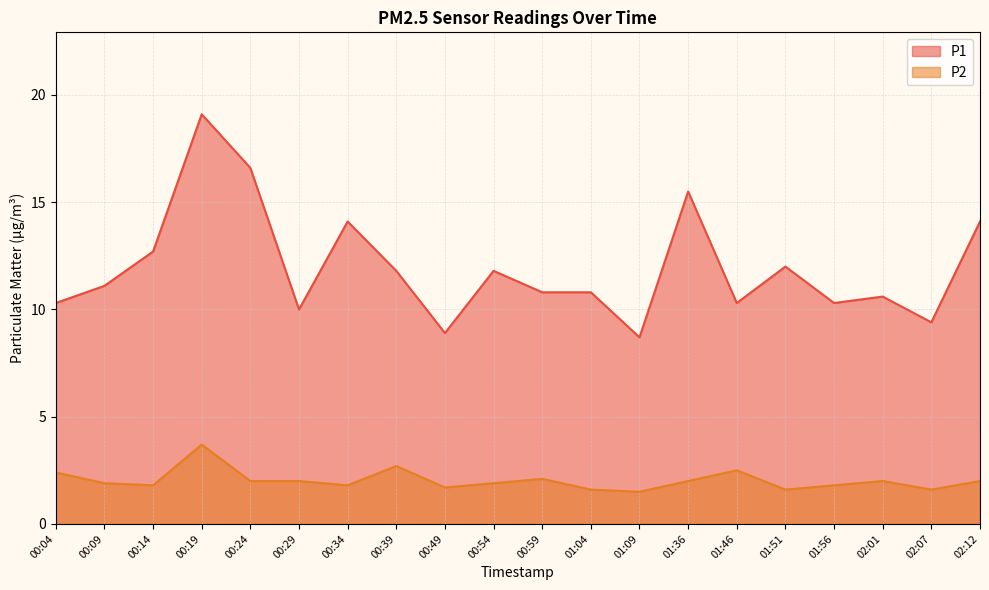

Is the value of P2 at 01:46 greater than the value of P1 at 00:24?

No